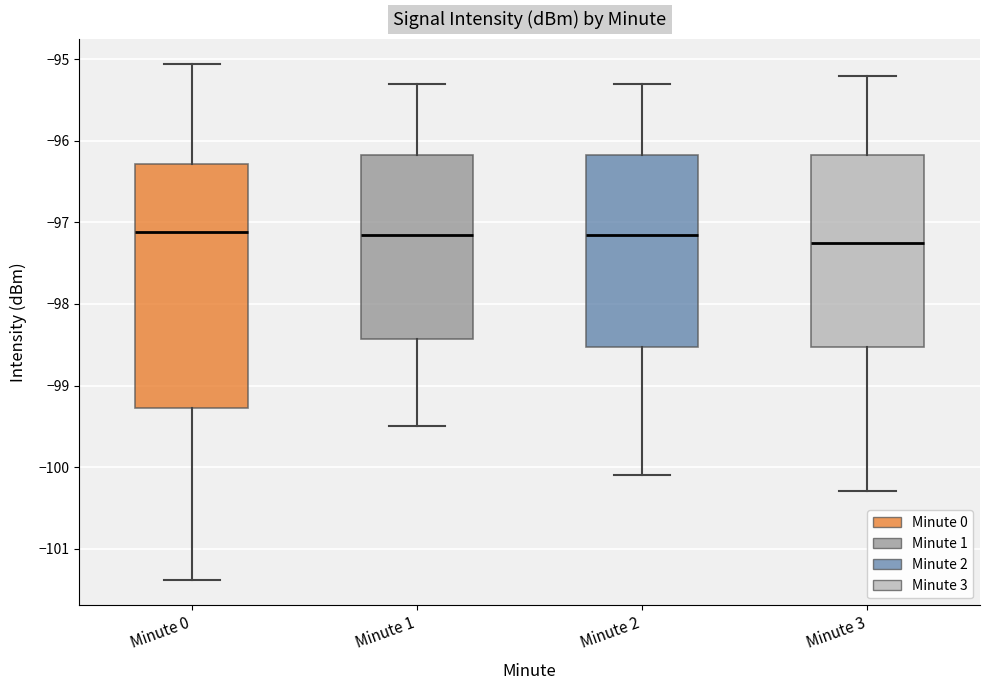

Reading left to right, transcribe this box plot: for each box, give where its median line is, the range the box spans, and where its two whiskers end, as read against the y-axis. The values are not printed on the chart, so give them approximately, as read against the axis.

Minute 0: median -97.1, box -99.3 to -96.3, whiskers -101.4 to -95.1
Minute 1: median -97.1, box -98.4 to -96.2, whiskers -99.5 to -95.3
Minute 2: median -97.1, box -98.5 to -96.2, whiskers -100.1 to -95.3
Minute 3: median -97.2, box -98.5 to -96.2, whiskers -100.3 to -95.2